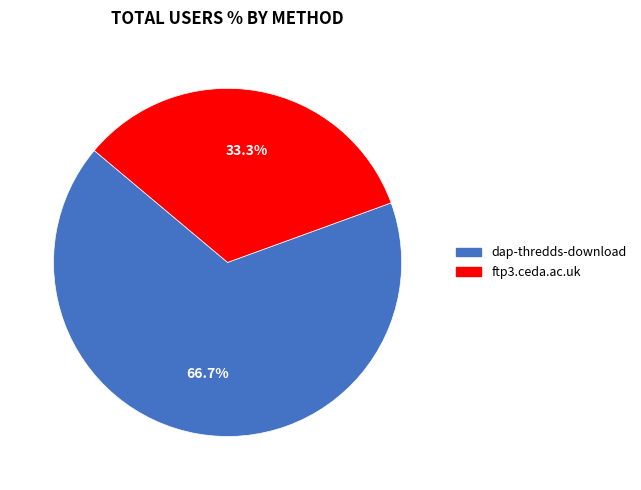

What is the majority slice?

dap-thredds-download